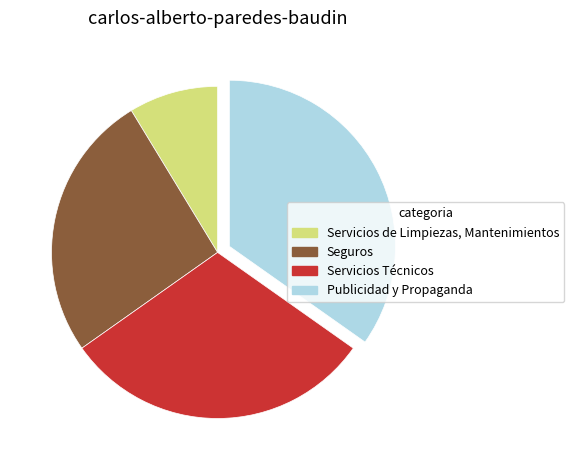

The Servicios de Limpiezas, Mantenimientos slice represents 1% of the pie. True or false?

False